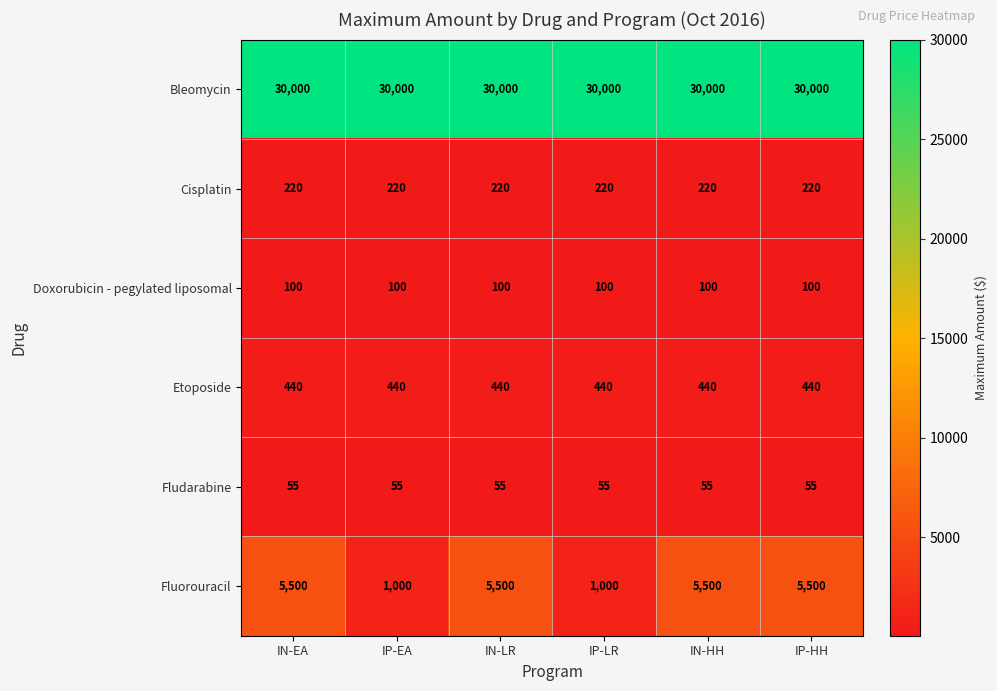

What is the sum of the Doxorubicin - pegylated liposomal values at IN-HH and IP-HH?

200